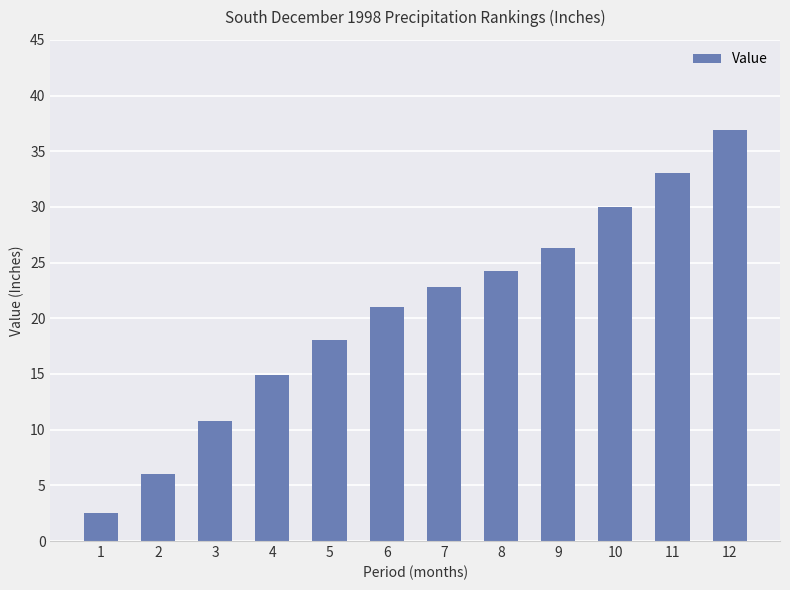

What is the ratio of the value at 8 to the value at 3?

2.3